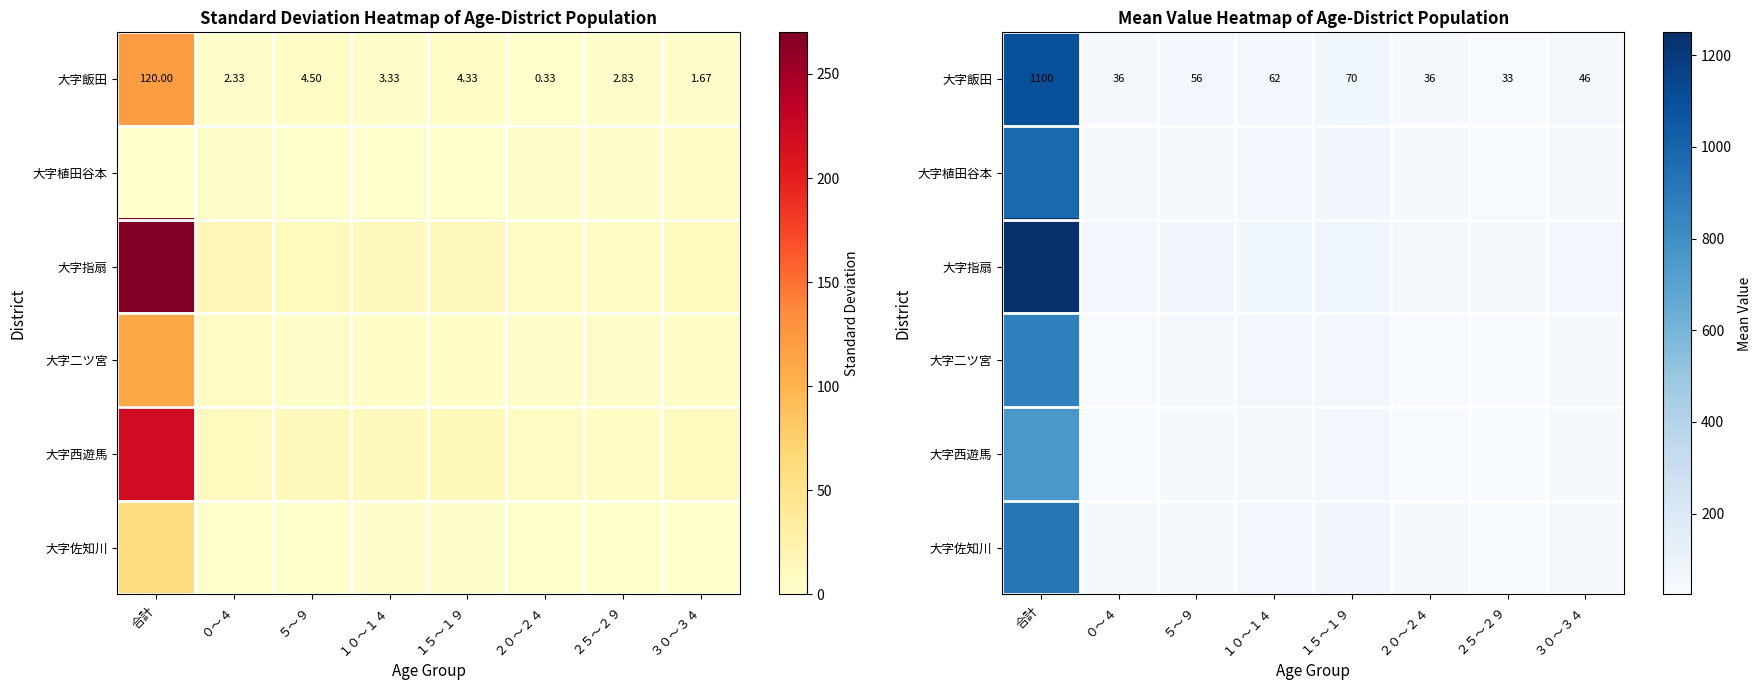

At which category is the sum across all series the highest?

合計